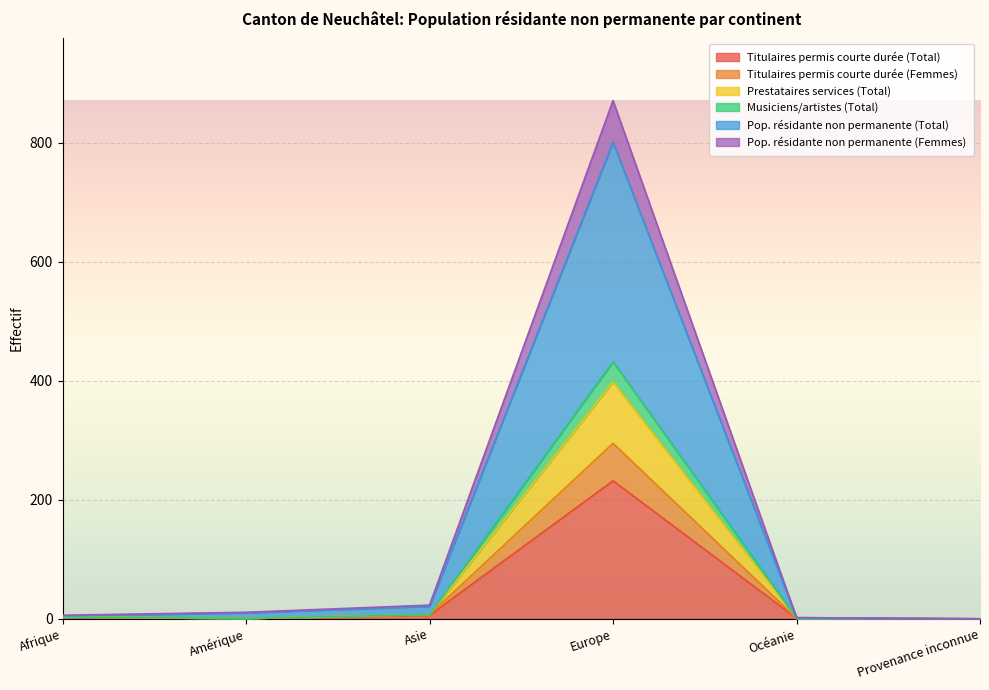

How many distinct data groups are displayed?

6